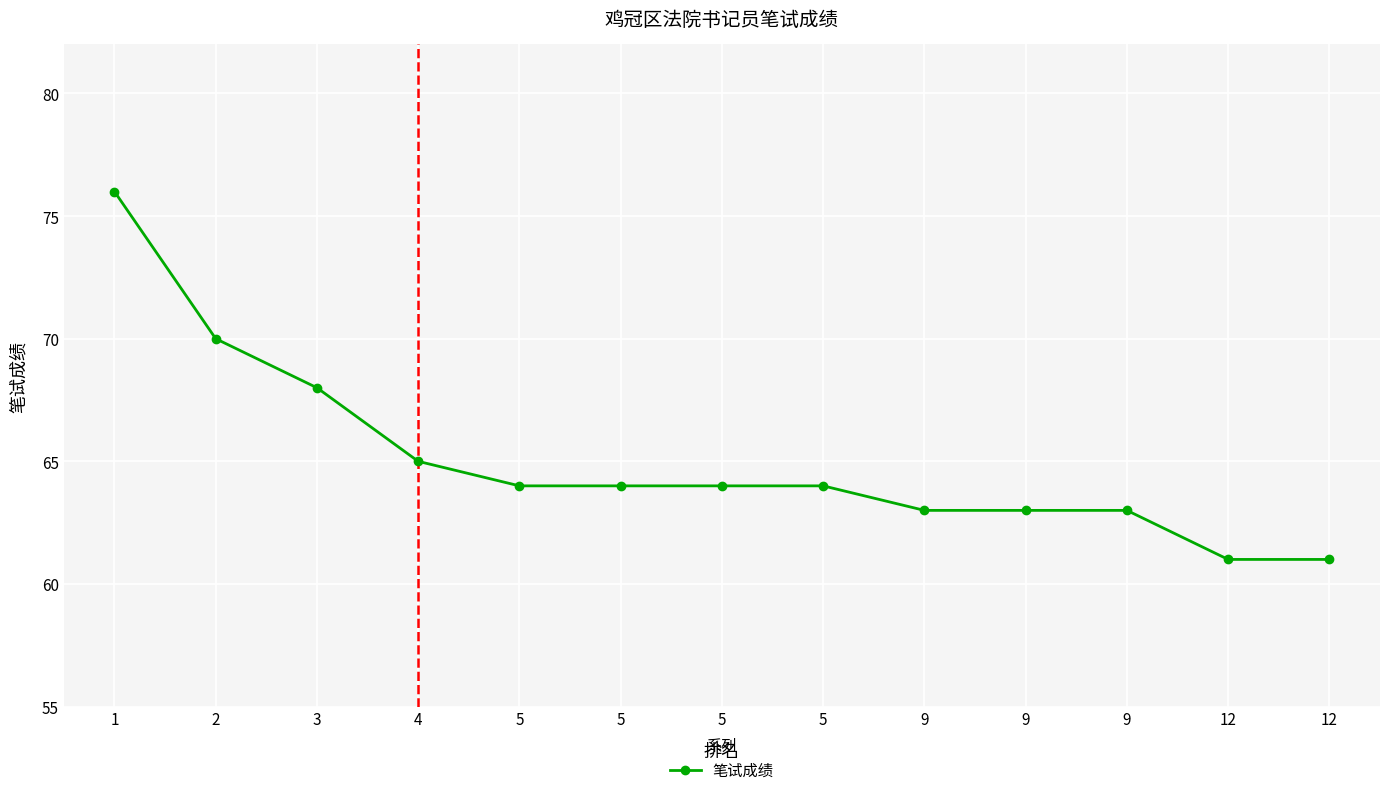

How many data points does each series have?

13